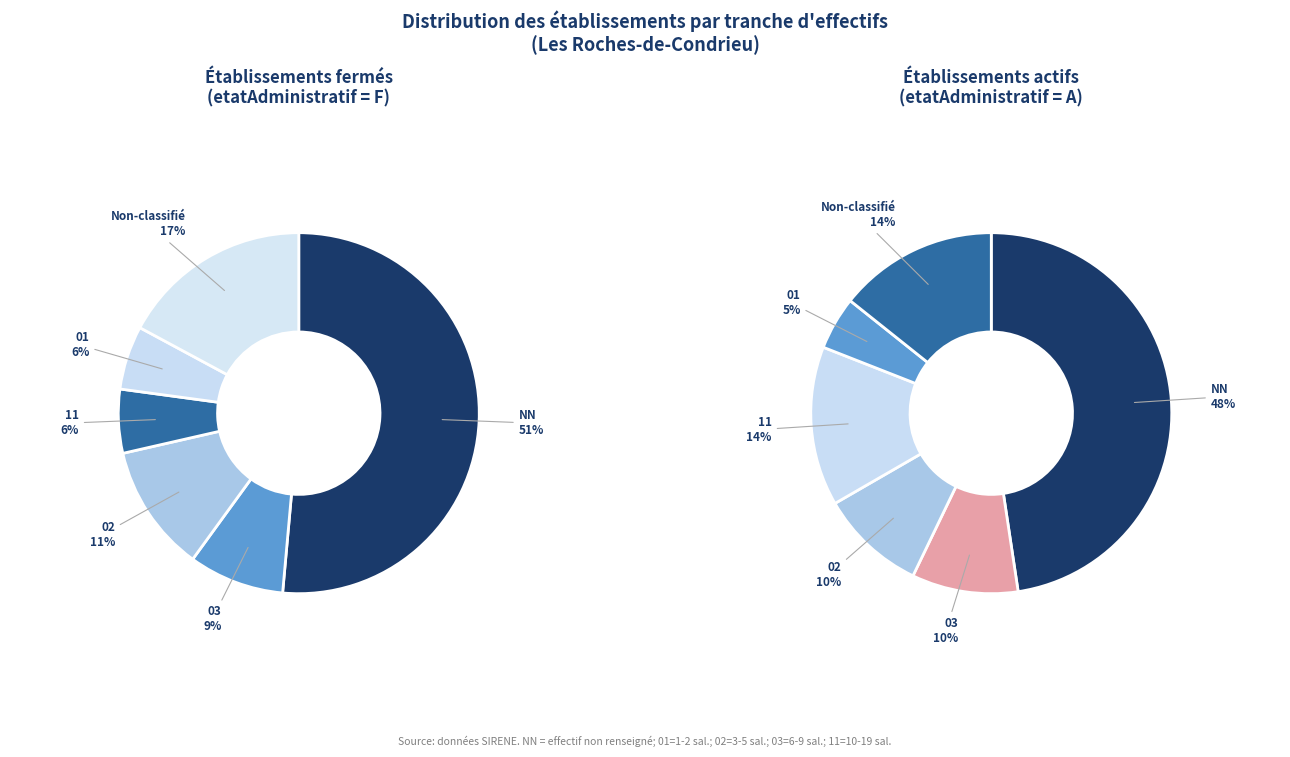

How many slices are in this pie chart?

6